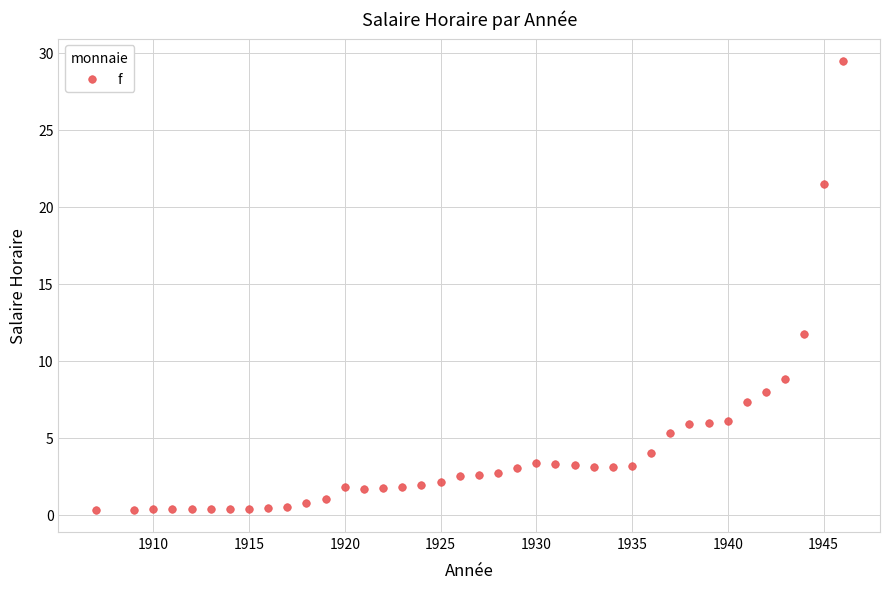

What Y value in the scatter plot is closest to 14?

11.7